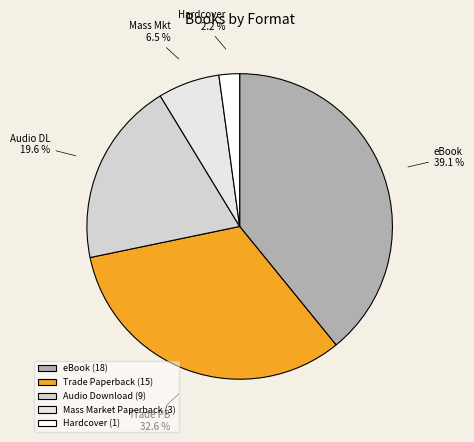

Do eBook and Audio DL together represent more than half of the pie?

Yes